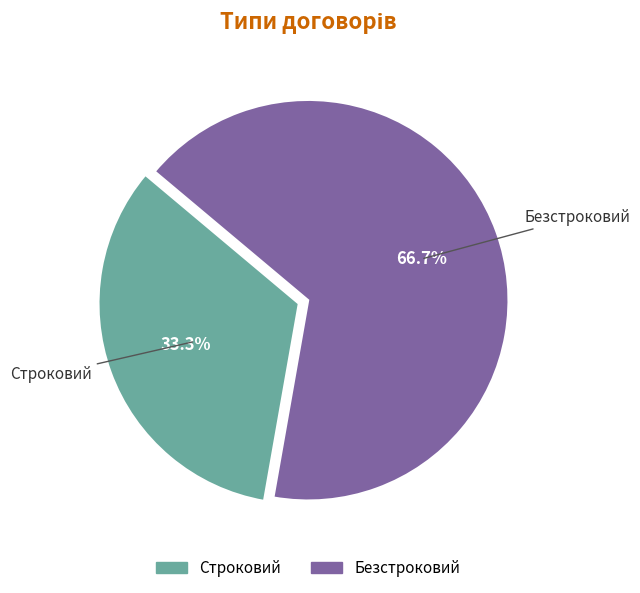

To the nearest percent, what percentage of the pie is Строковий?

33%